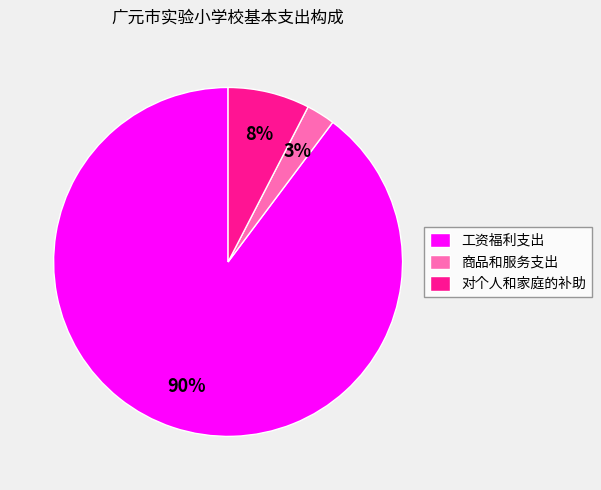

Is it true that 对个人和家庭的补助 is 1% of the pie?

False